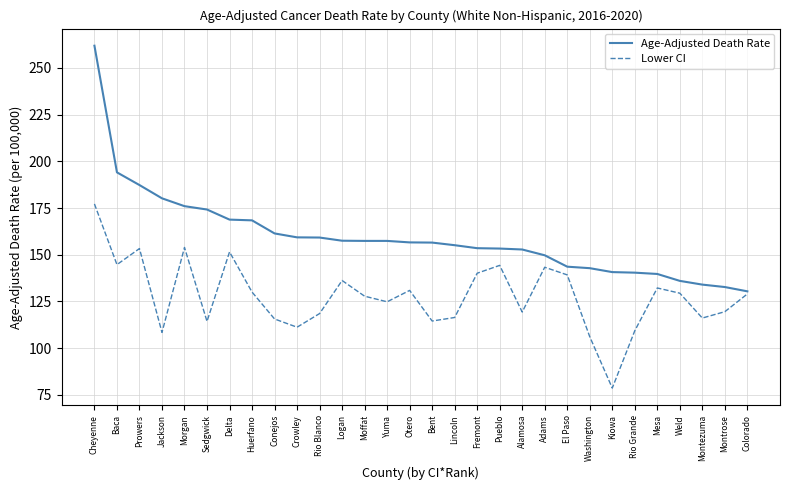

What is the difference between the Age-Adjusted Death Rate values at Pueblo and Kiowa?

12.6